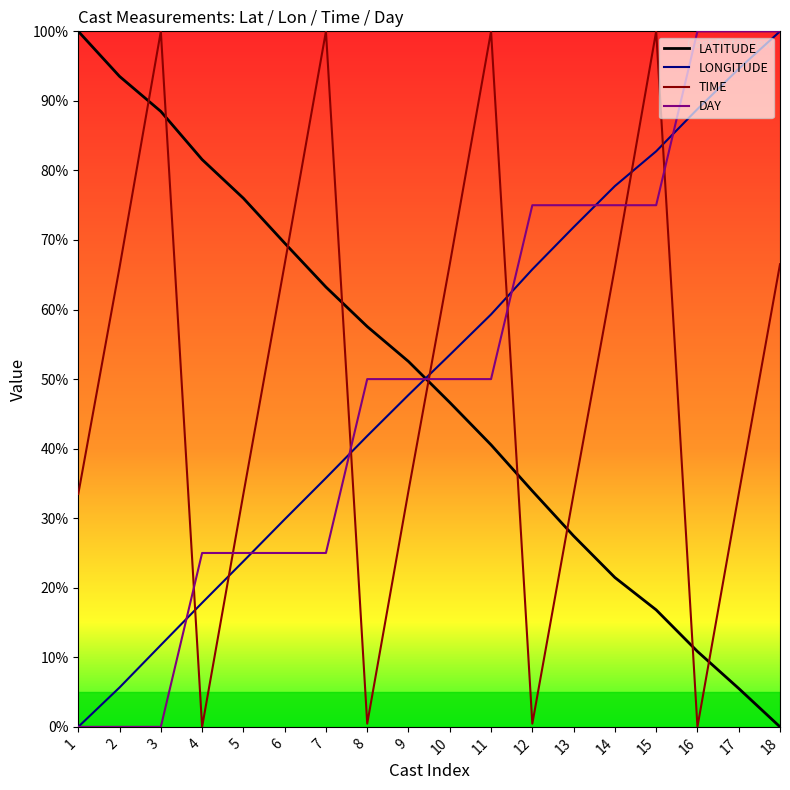

What is the sum of all TIME values?

900.5